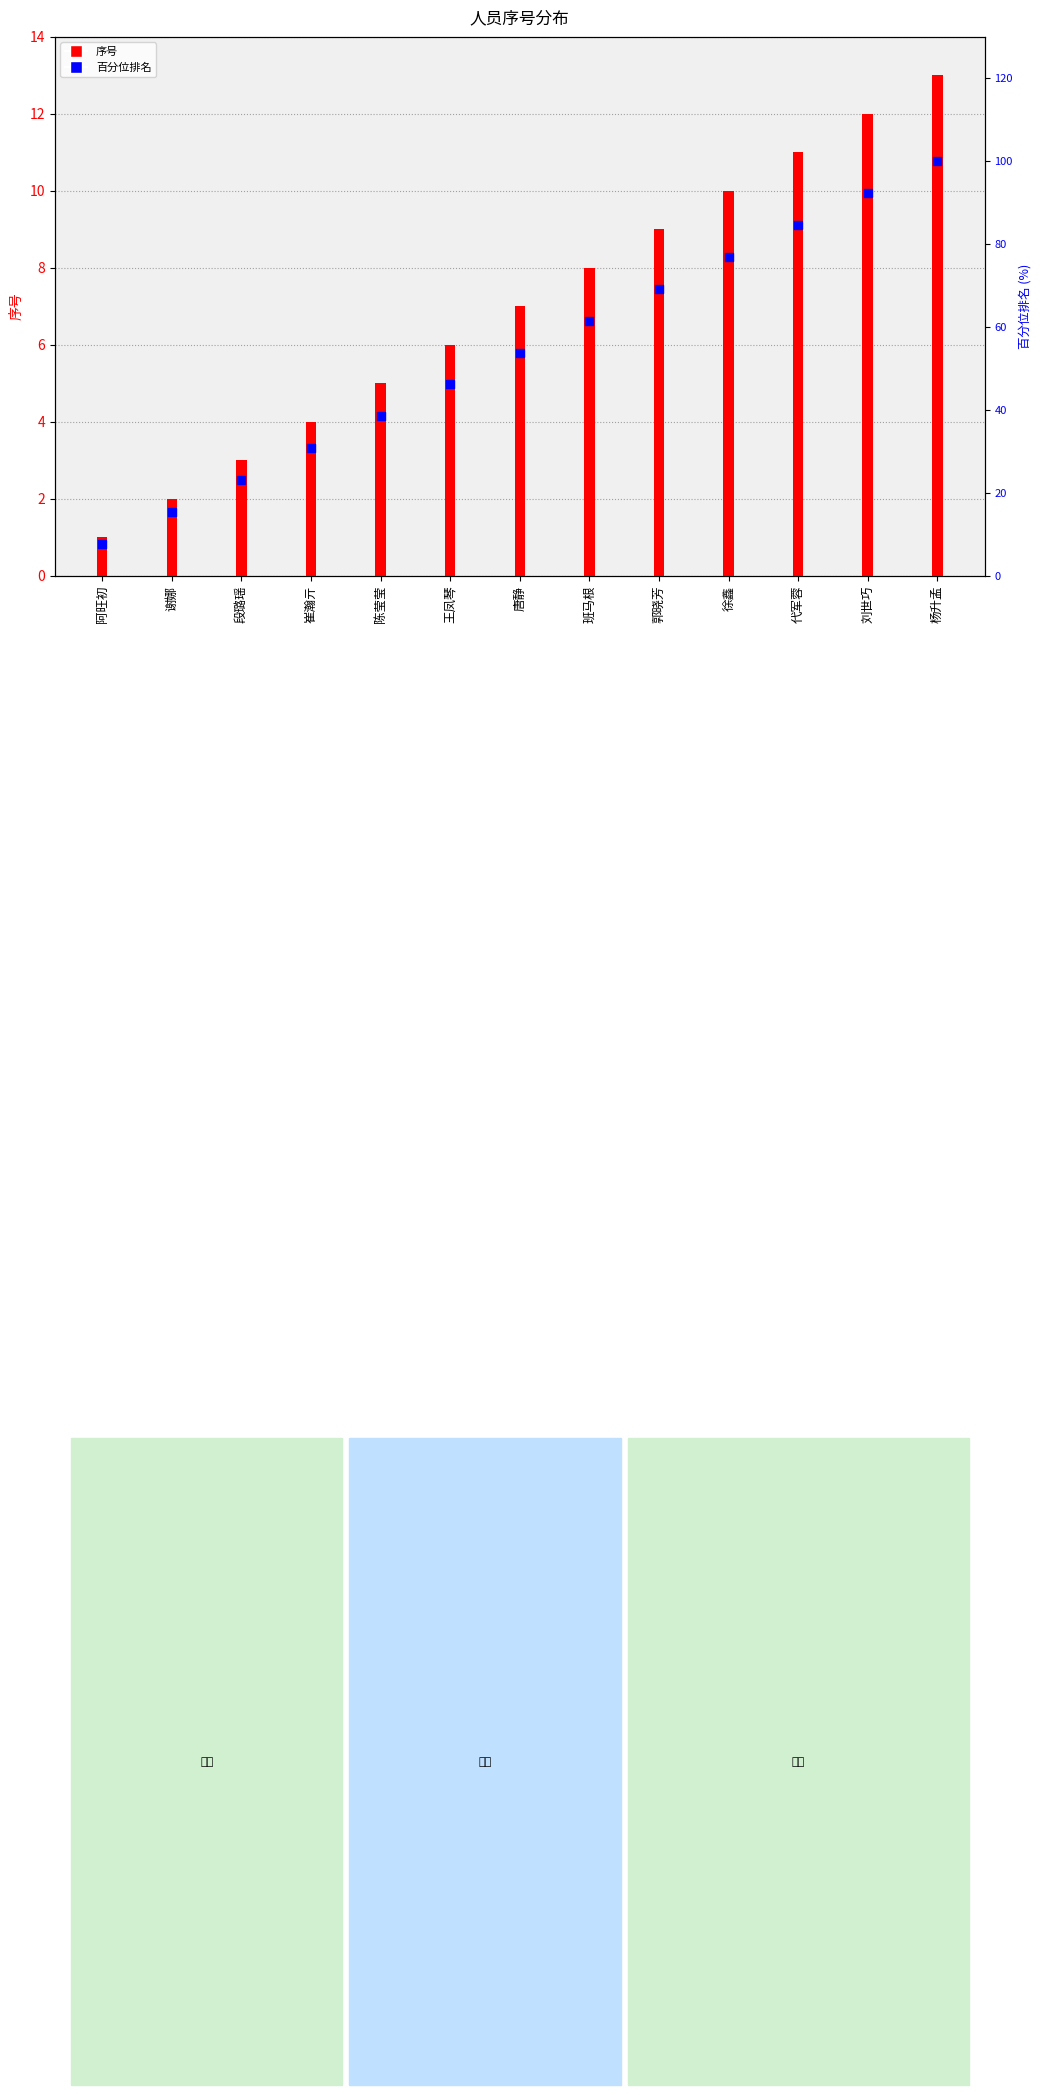

Which has a higher value, 唐静 or 刘世巧?

刘世巧